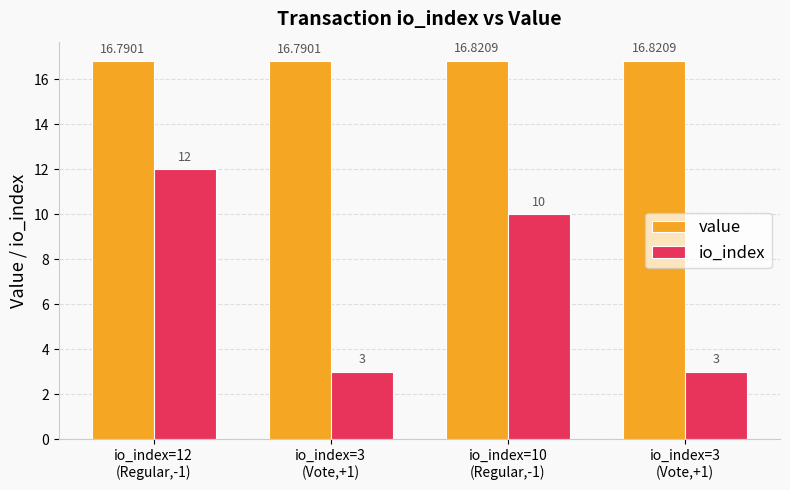

What is the spread (max minus min) of values at io_index=12
(Regular,-1)?

4.8